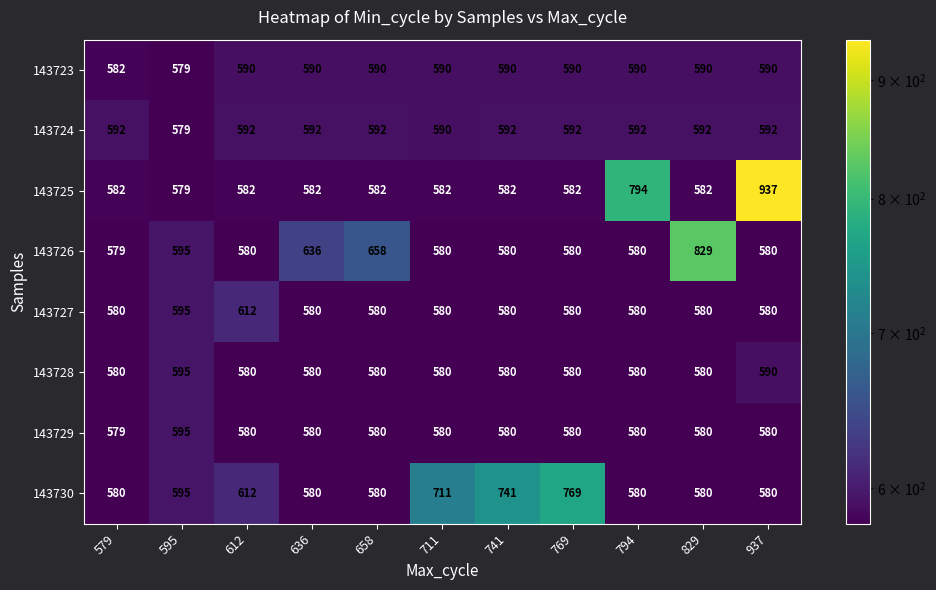

The 143726 series shows 636 at 636. True or false?

True